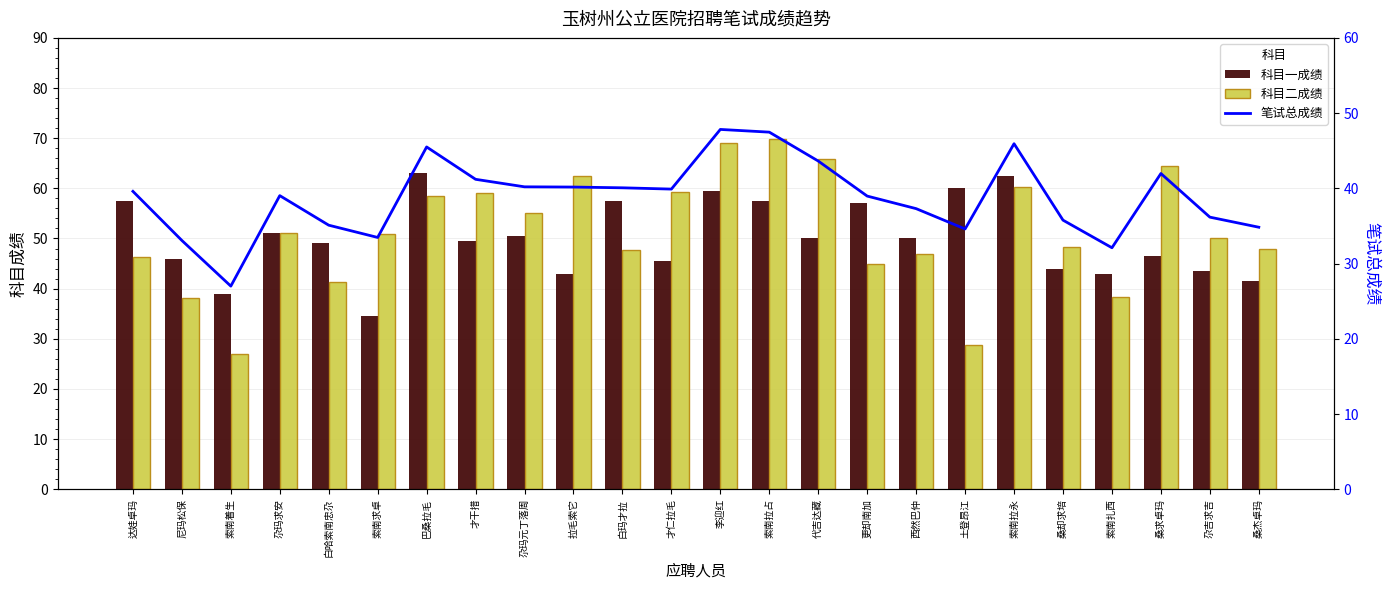

How many groups of bars are there?

24